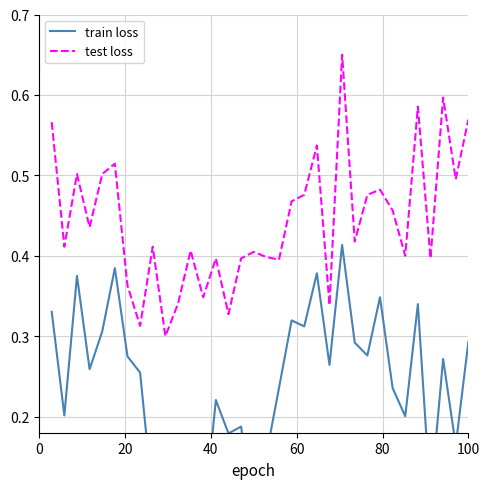

What is the maximum value for train loss?

0.4